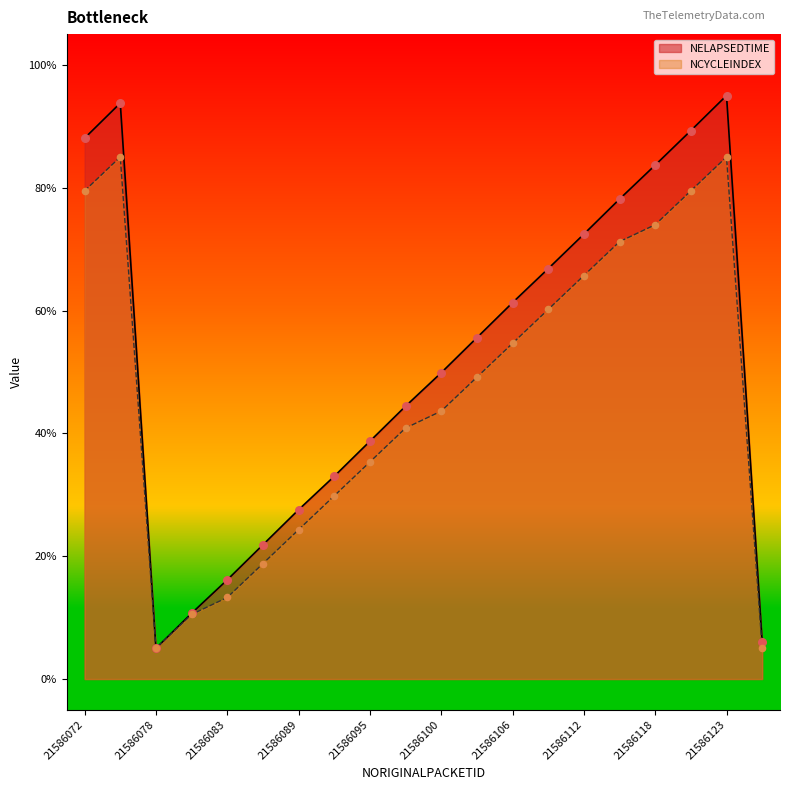

What is the total value across all series at 21586123?

180.0